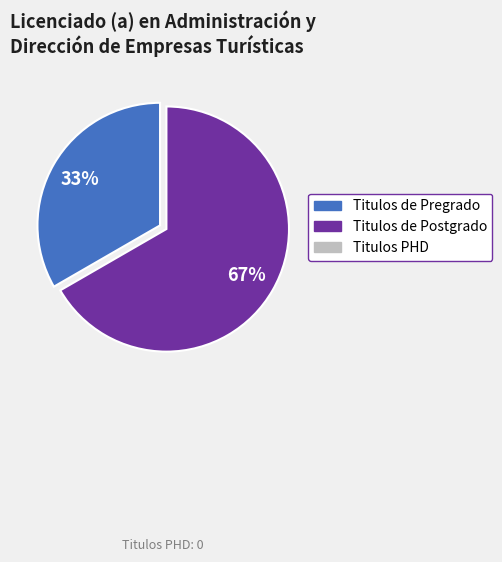

Is there any slice that represents more than half of the pie?

Yes